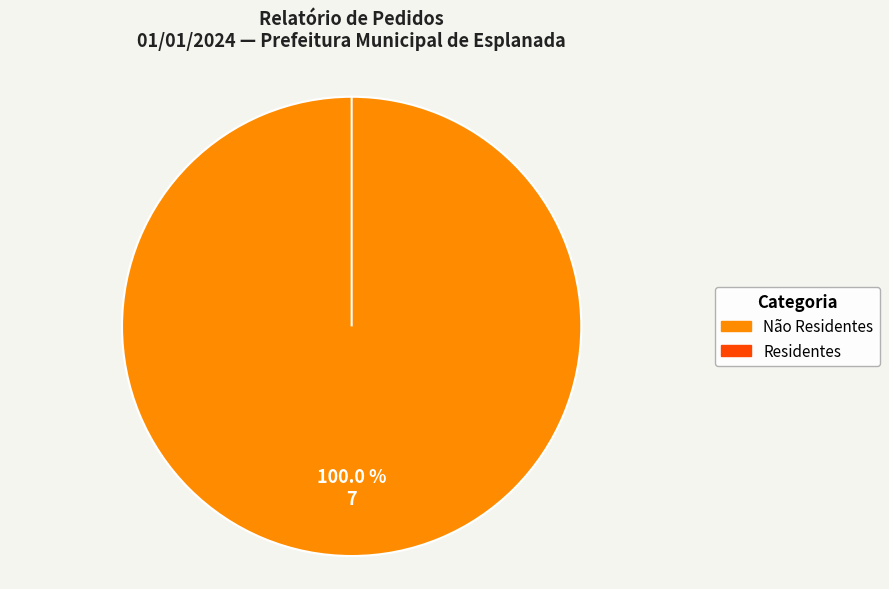

What is the largest slice in the pie chart?

Não Residentes